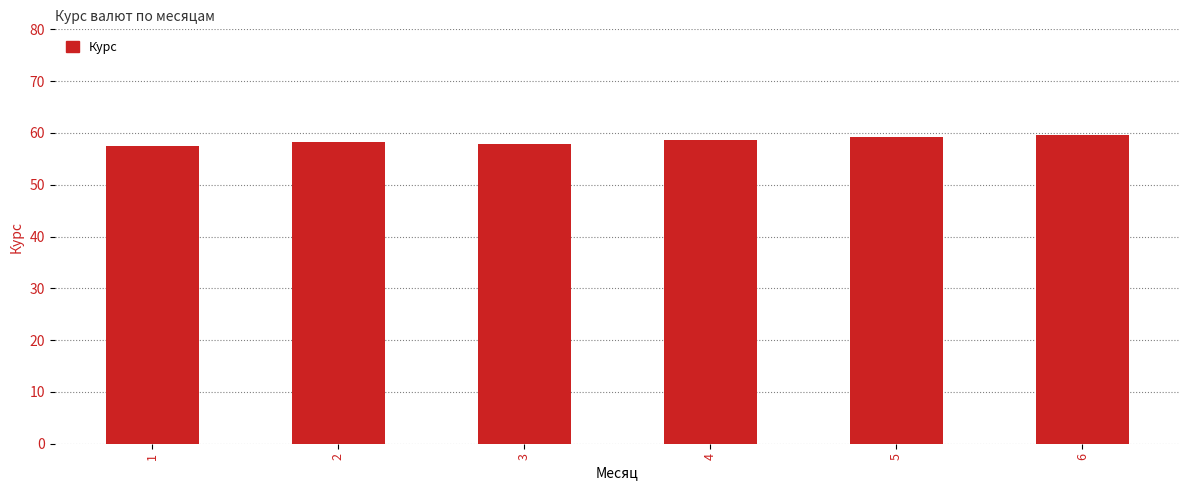

What is the value of the 5th bar from the left?

59.3